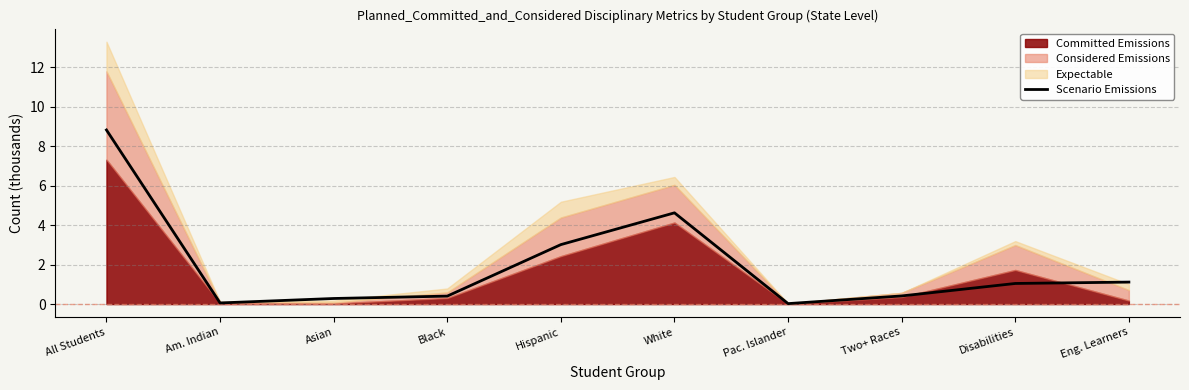

The chart shows a value of 0.1 at Am. Indian. True or false?

True